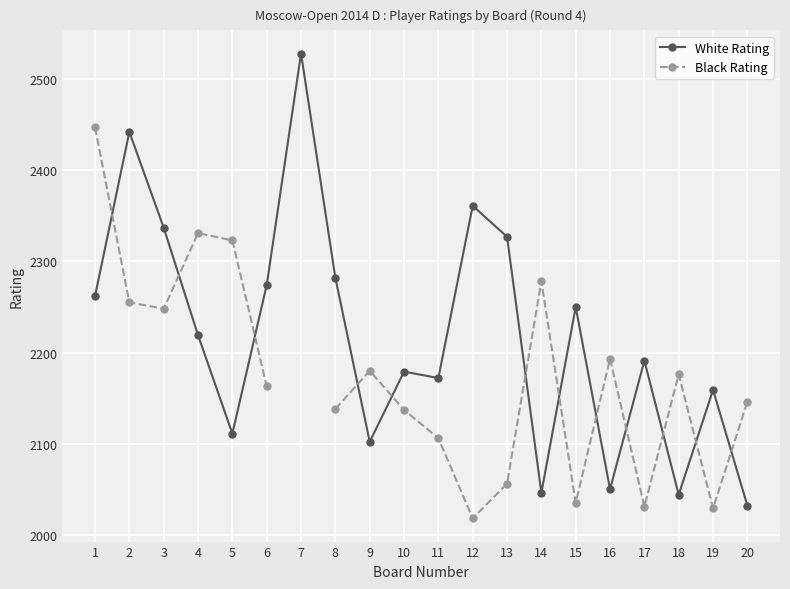

At which label does Black Rating reach its minimum?

12